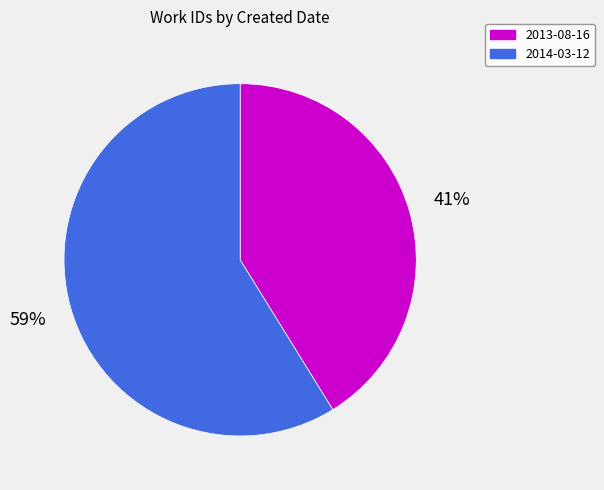

Which category has the biggest portion of the pie?

2014-03-12